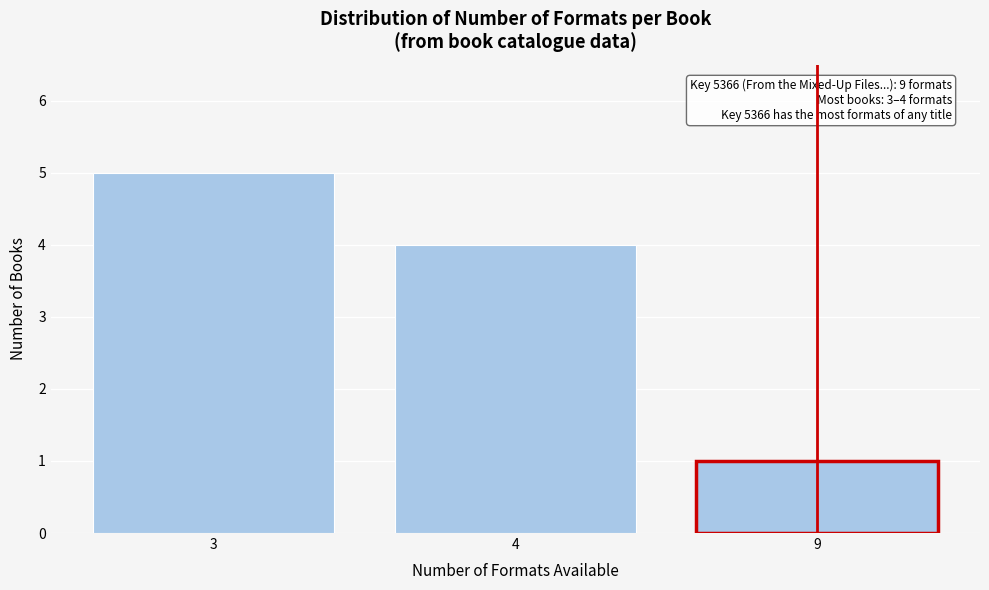

Reading left to right, transcribe all the data shown in this chart.

5	4	1